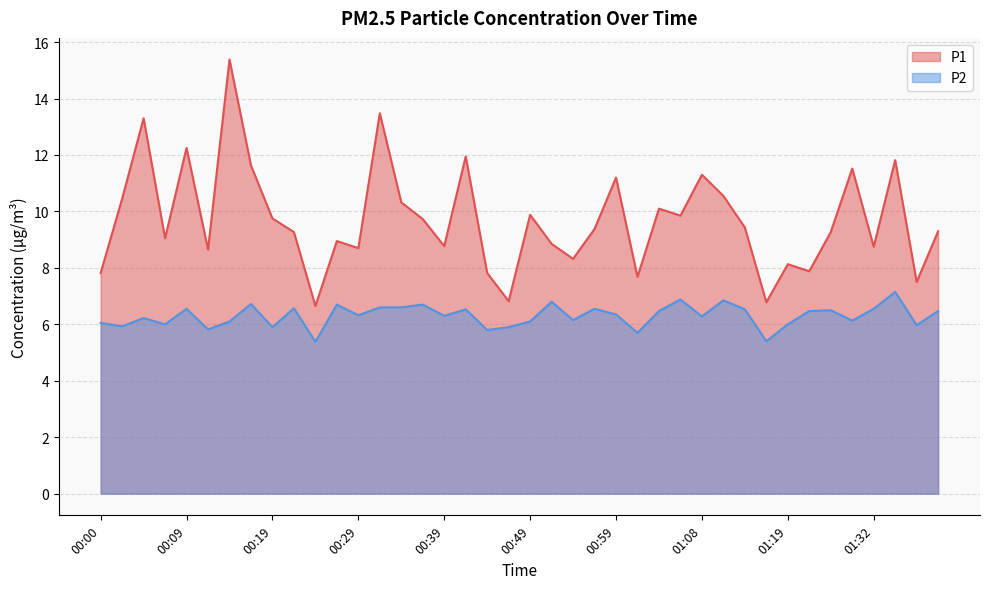

How many interior local peaks does the P1 series have?

13